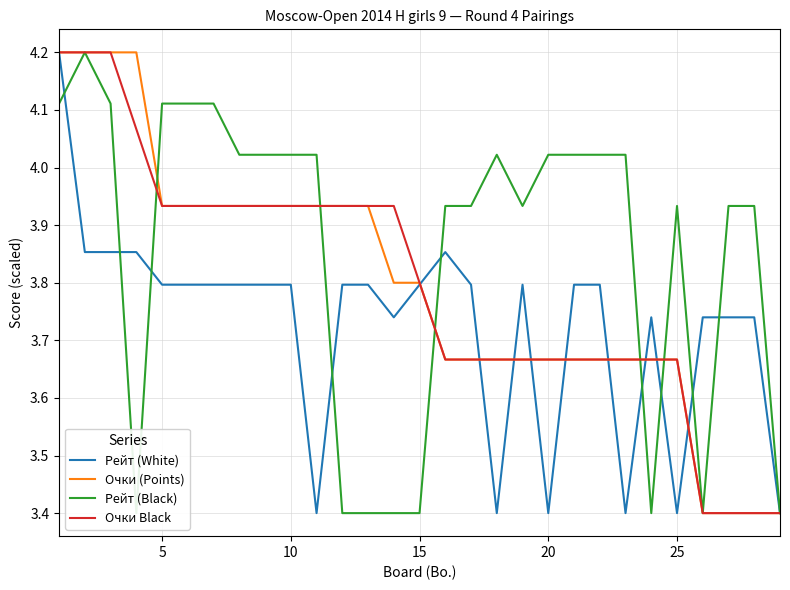

How many times do Рейт (White) and Очки Black cross each other?

9